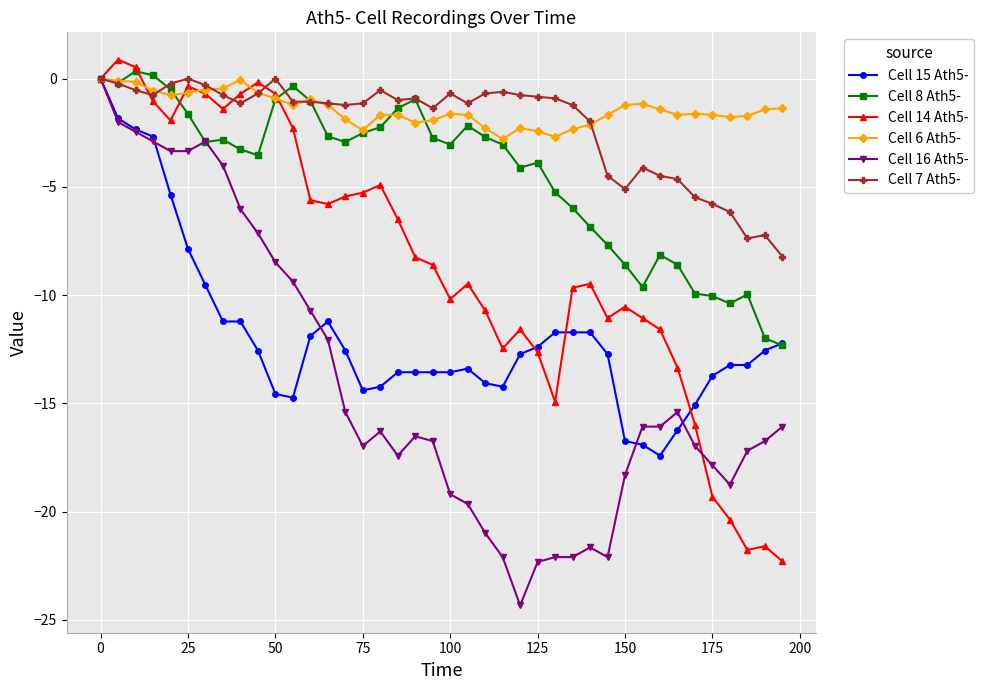

What is the minimum value shown in the chart?

-24.3